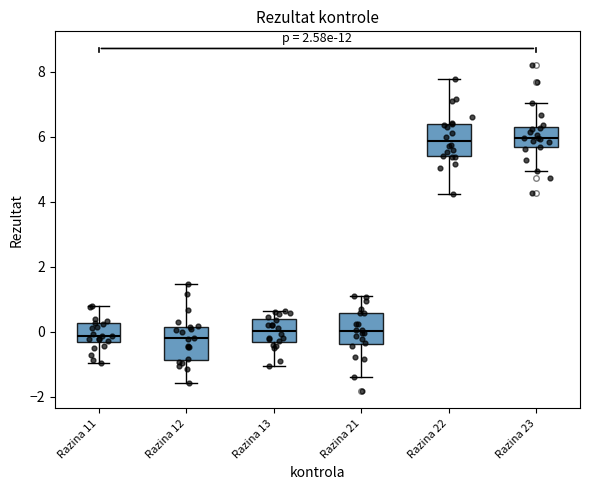

Where is the lower edge of the box for Razina 13 on the y-axis? The values are not printed on the chart, so give them approximately, as read against the axis.

-0.4